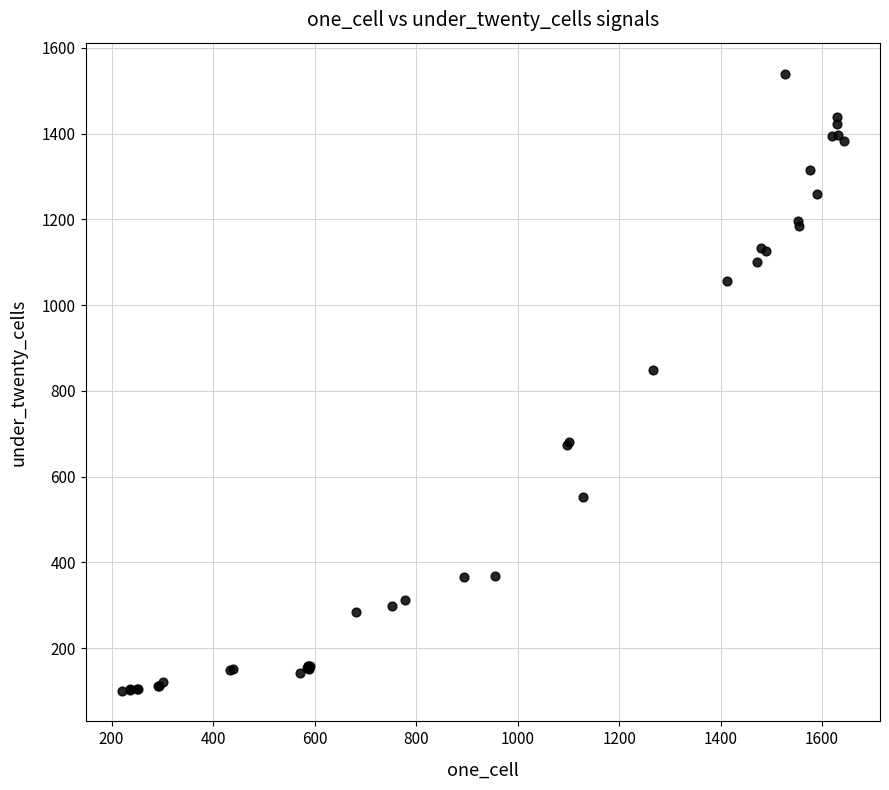

What Y value in the scatter plot is closest to 820?

848